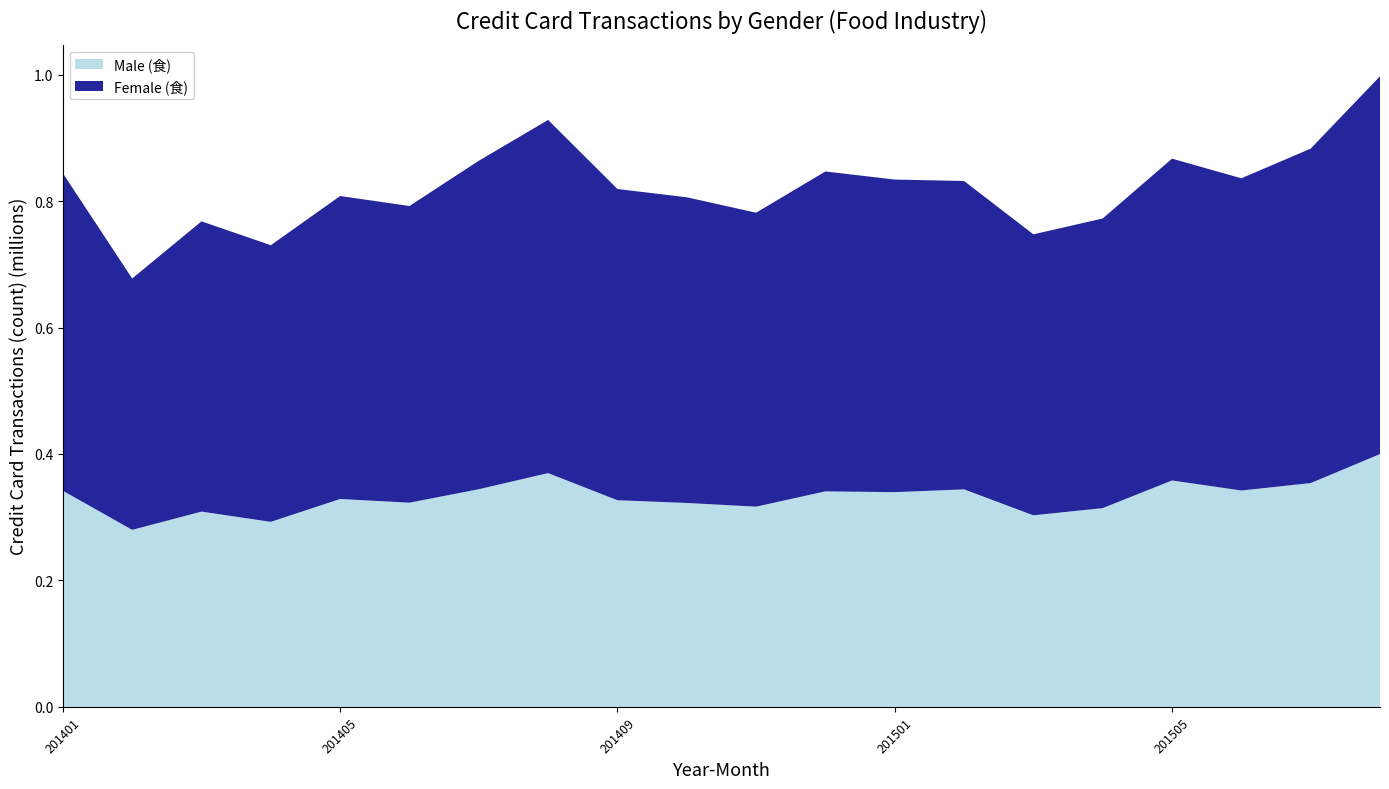

Reading right to left, list all the values displayed in this chart.

Male (食): 399870	353981	342239	358099	314382	302964	344033	339607	340867	316674	322525	326868	369719	344274	322961	328806	292640	308853	279979	341854
Female (食): 597635	529110	493893	509121	458176	444513	487818	494517	506084	465009	483586	492323	558723	519593	469302	479289	437646	459180	397618	502244